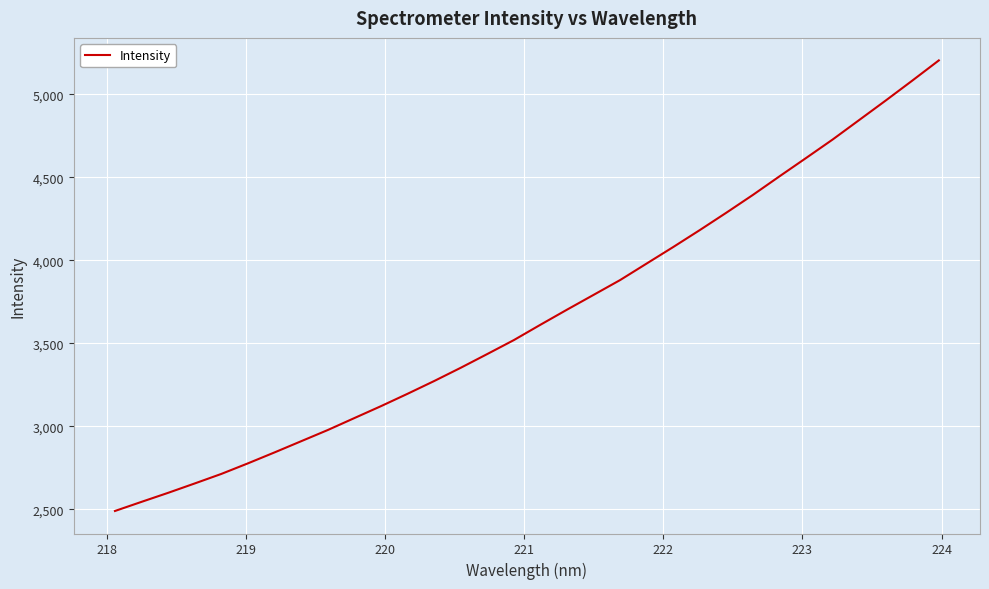

What is the difference between the maximum and minimum values?

2714.3